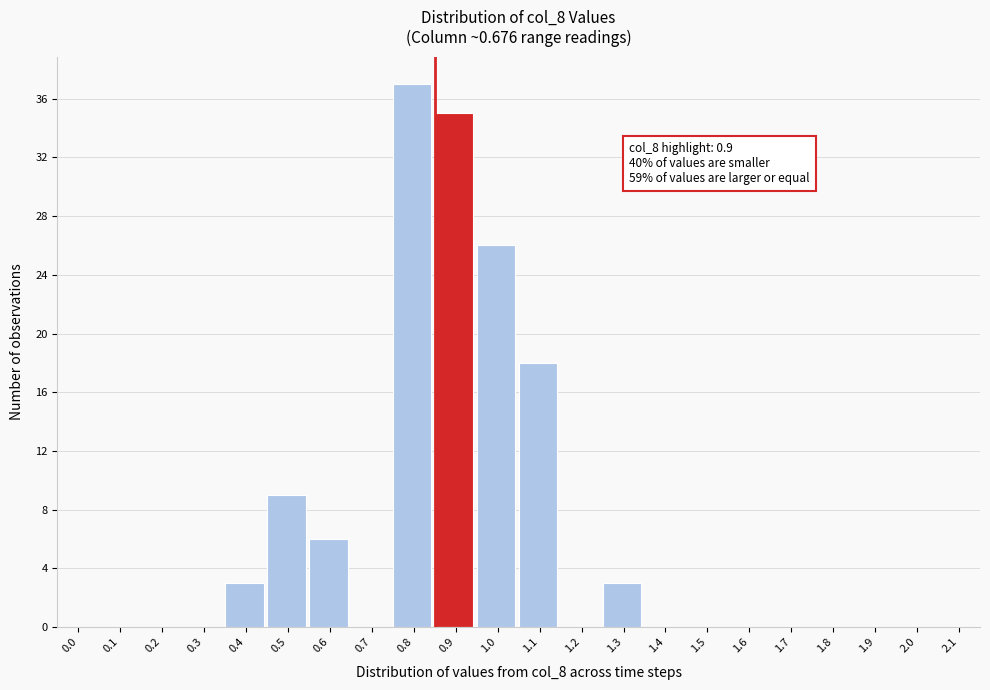

Reading right to left, transcribe all the data shown in this chart.

2.1=0	2.0=0	1.9=0	1.8=0	1.7=0	1.6=0	1.5=0	1.4=0	1.3=3	1.2=0	1.1=18	1.0=26	0.9=35	0.8=37	0.7=0	0.6=6	0.5=9	0.4=3	0.3=0	0.2=0	0.1=0	0.0=0